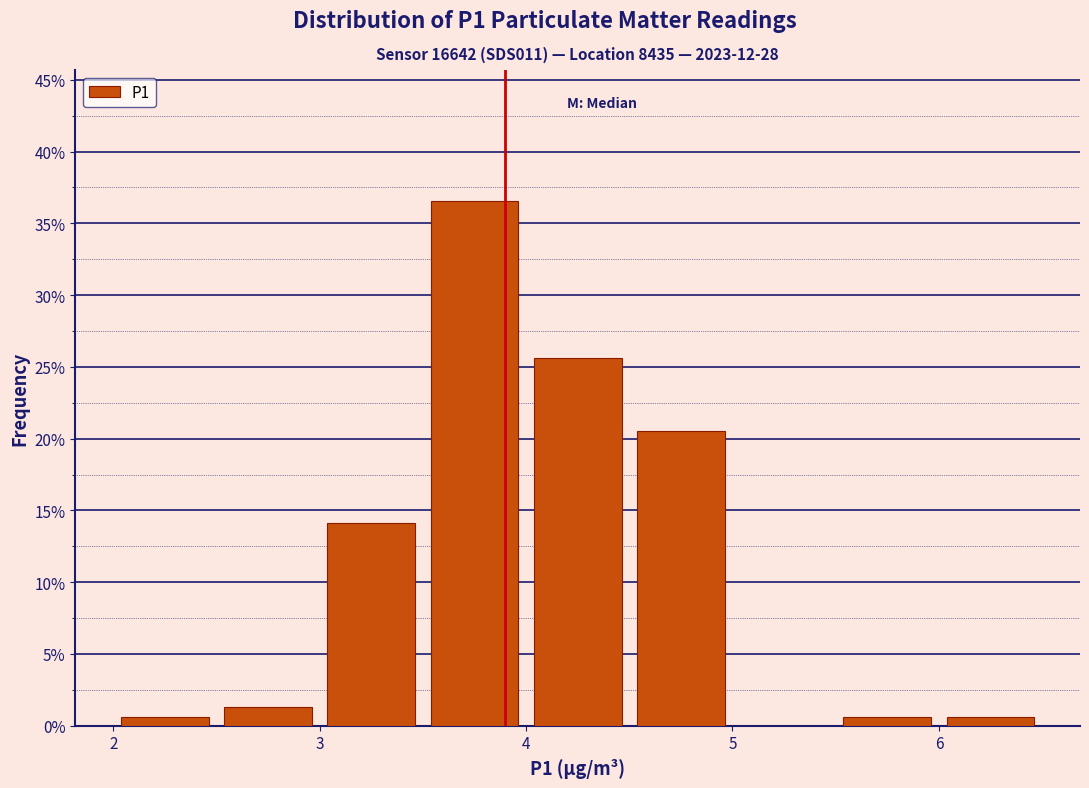

Reading left to right, list every bar in this chart as the range it spans on the x-axis followed by its height. The values are not printed on the chart, so give them approximately, as read against the axis.

2.0 to 2.5: 0.5
2.5 to 3.0: 1.5
3.0 to 3.5: 14.0
3.5 to 4.0: 36.5
4.0 to 4.5: 25.5
4.5 to 5.0: 20.5
5.0 to 5.5: 0
5.5 to 6.0: 0.5
6.0 to 6.5: 0.5